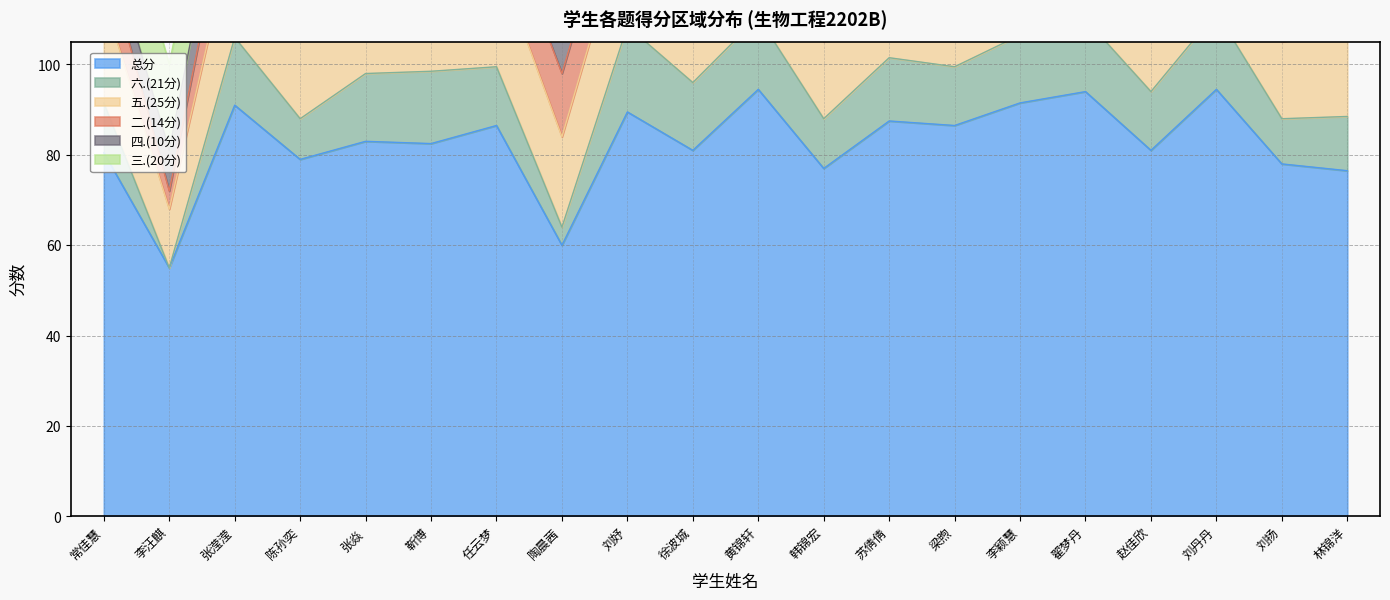

Which has a higher value, 李汪麒 or 赵佳欣?

赵佳欣